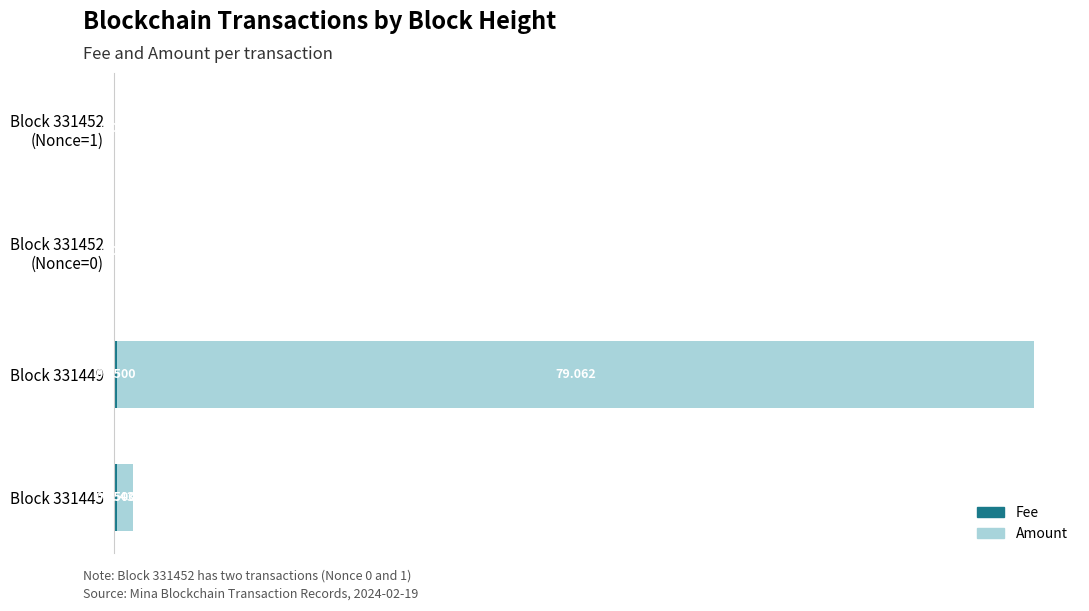

List the series in order of their overall mean, highest first.

Amount, Fee